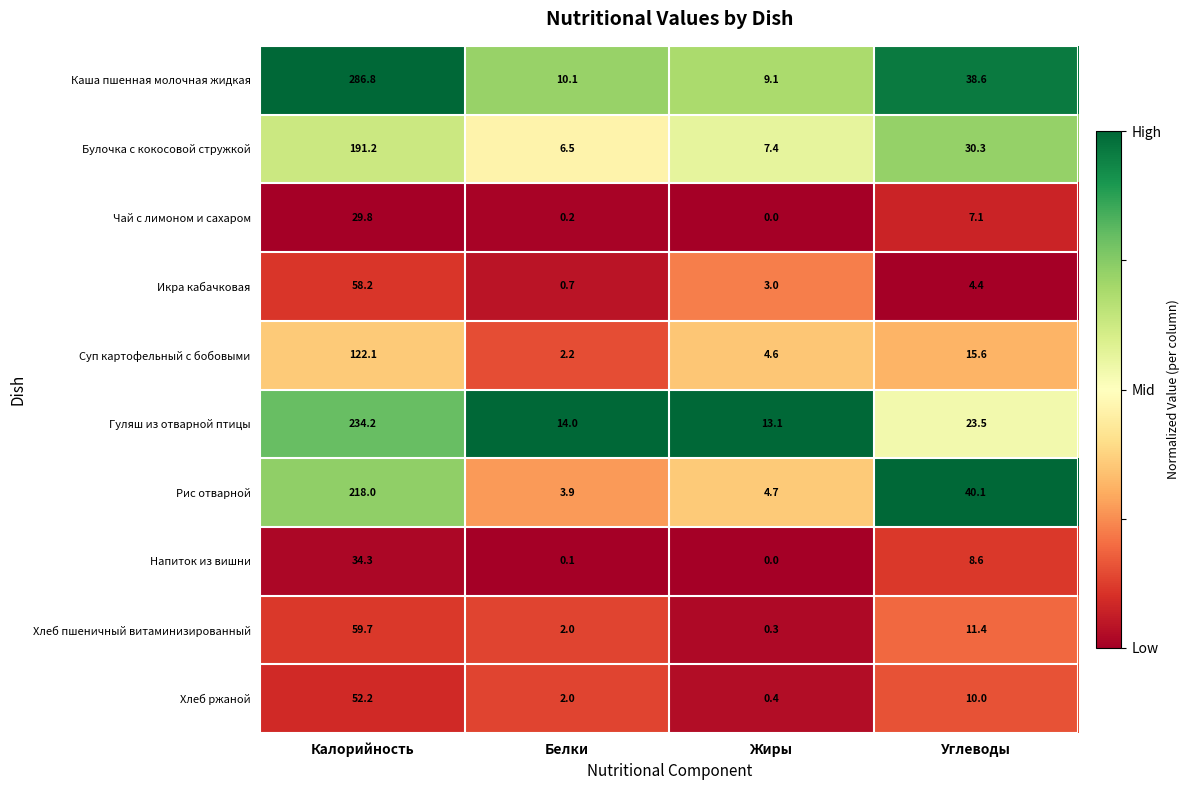

How many positive values does the Напиток из вишни series have?

3